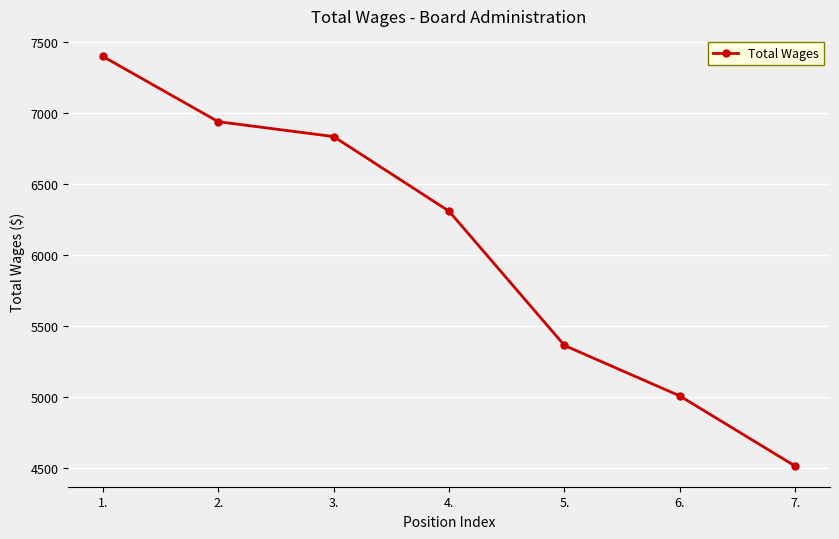

Reading left to right, what are all the values shown in this chart?

7400	6940	6835	6309	5363	5007	4512